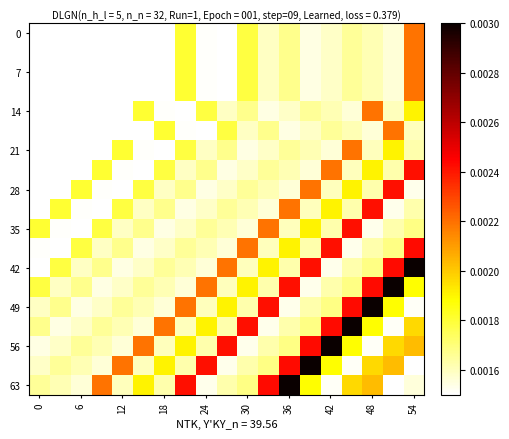

How many distinct data groups are displayed?

19